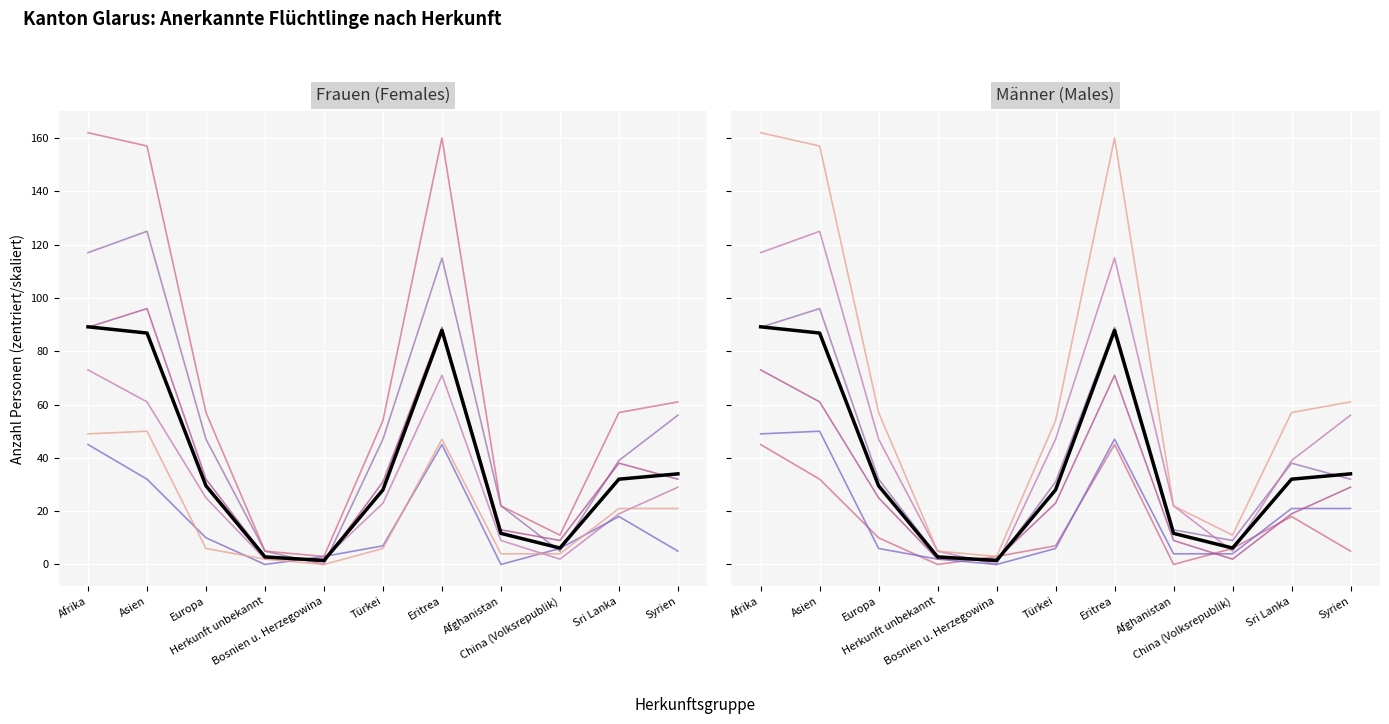

At how many categories does at least one series exceed 106?

3